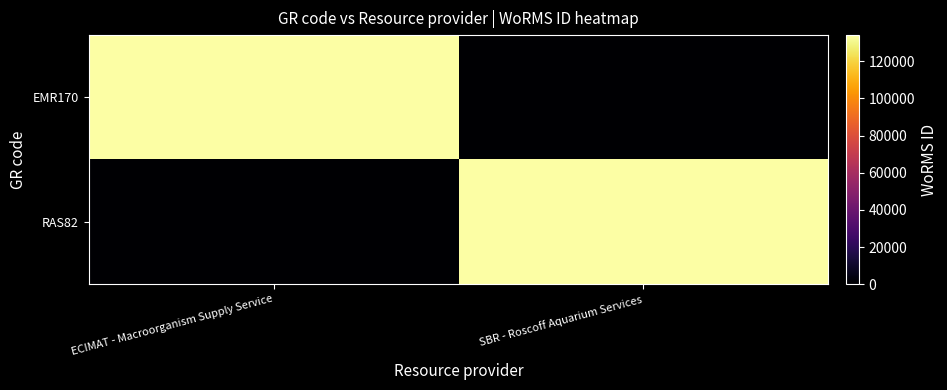

How many categories are shown in the chart?

2